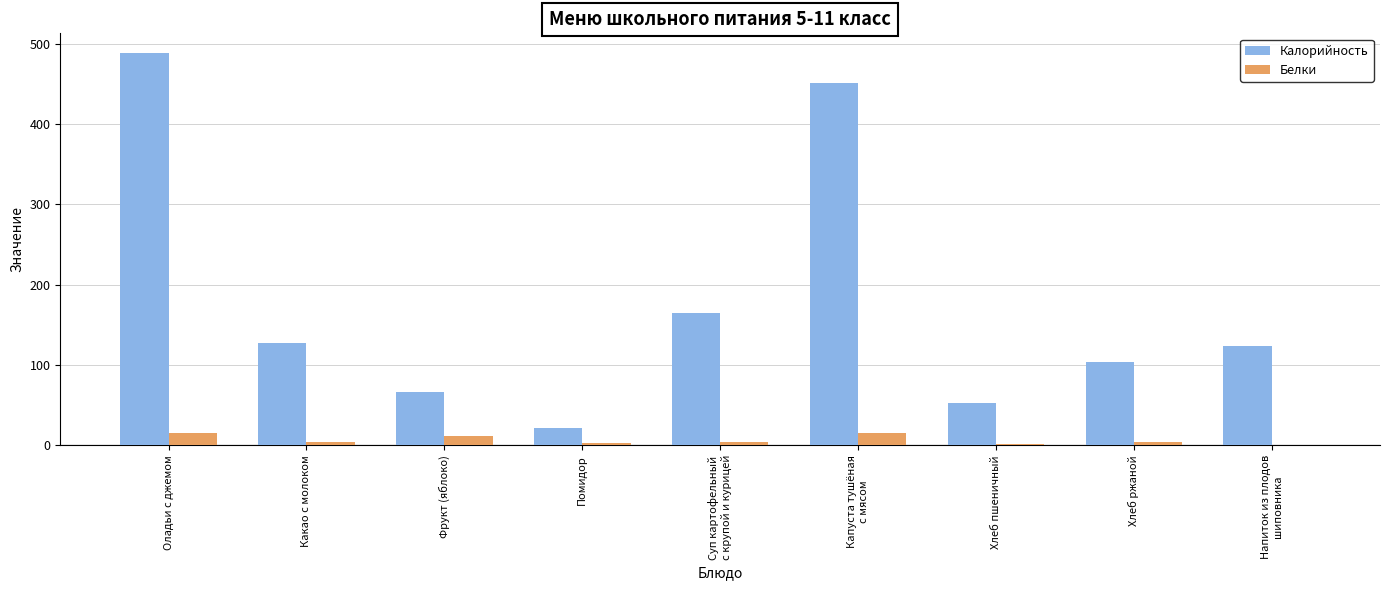

Which series has the largest total across all categories?

Калорийность